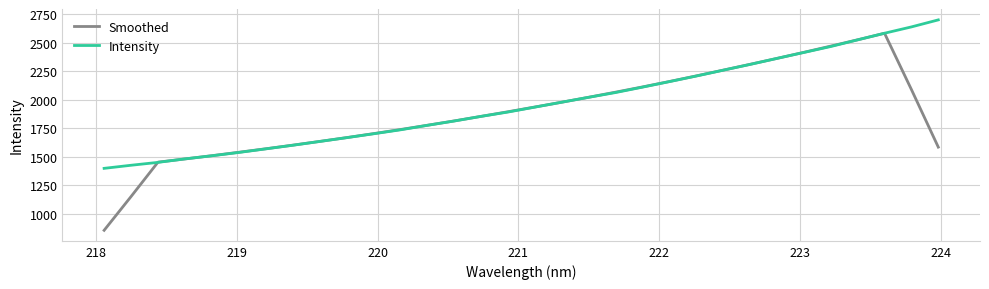

Which series has the widest spread of values?

Smoothed